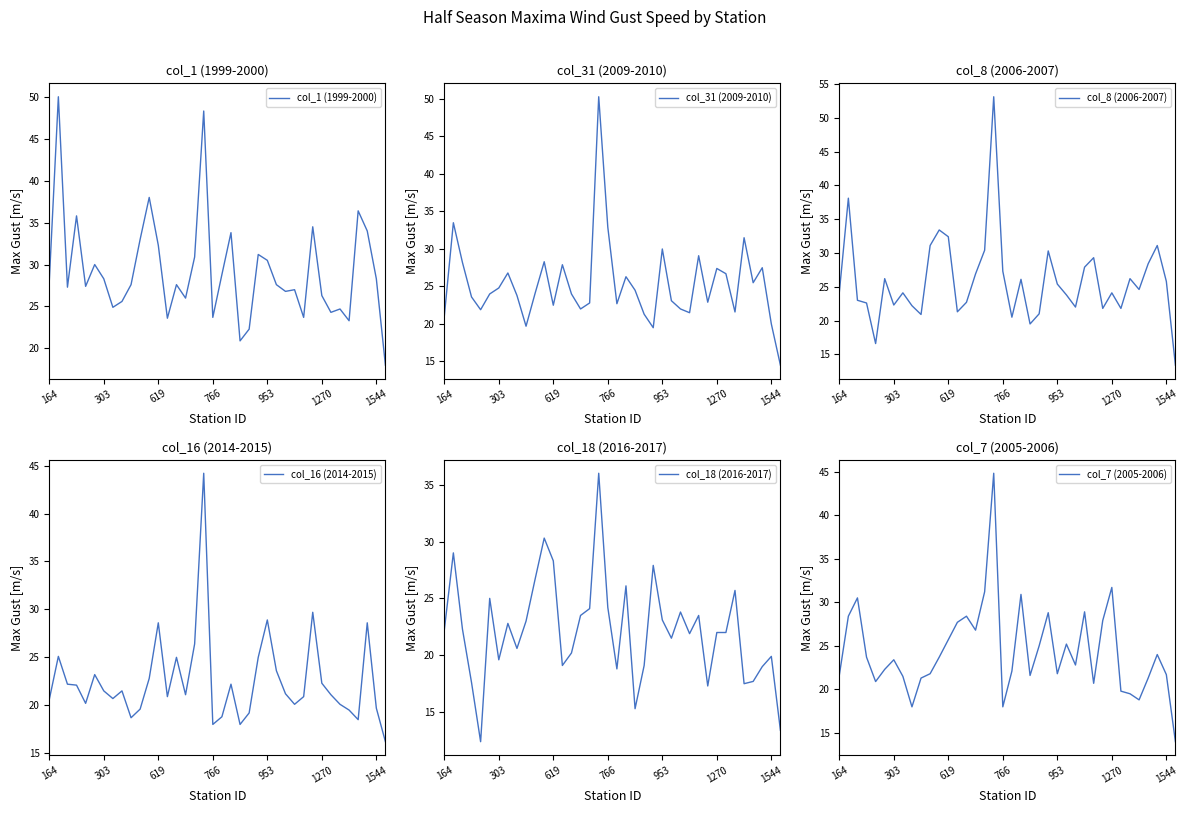

Where is col_8 (2006-2007) nearest to the value 33?

11